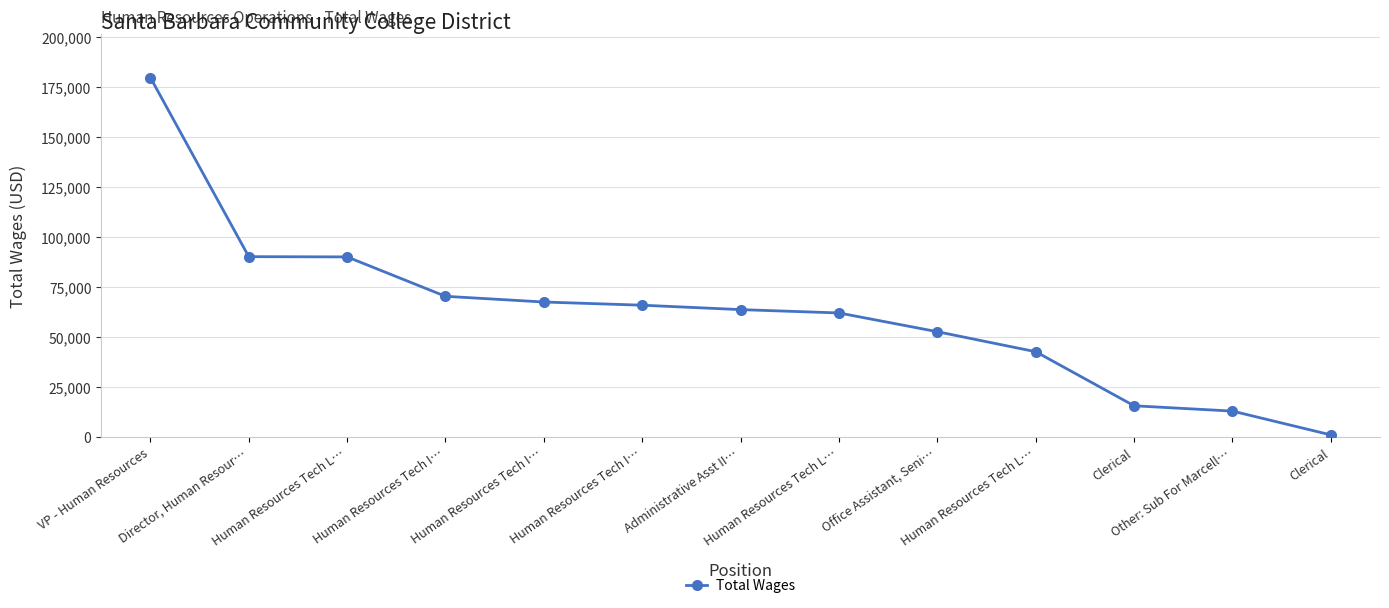

Is this an area chart (filled region under the line)?

No